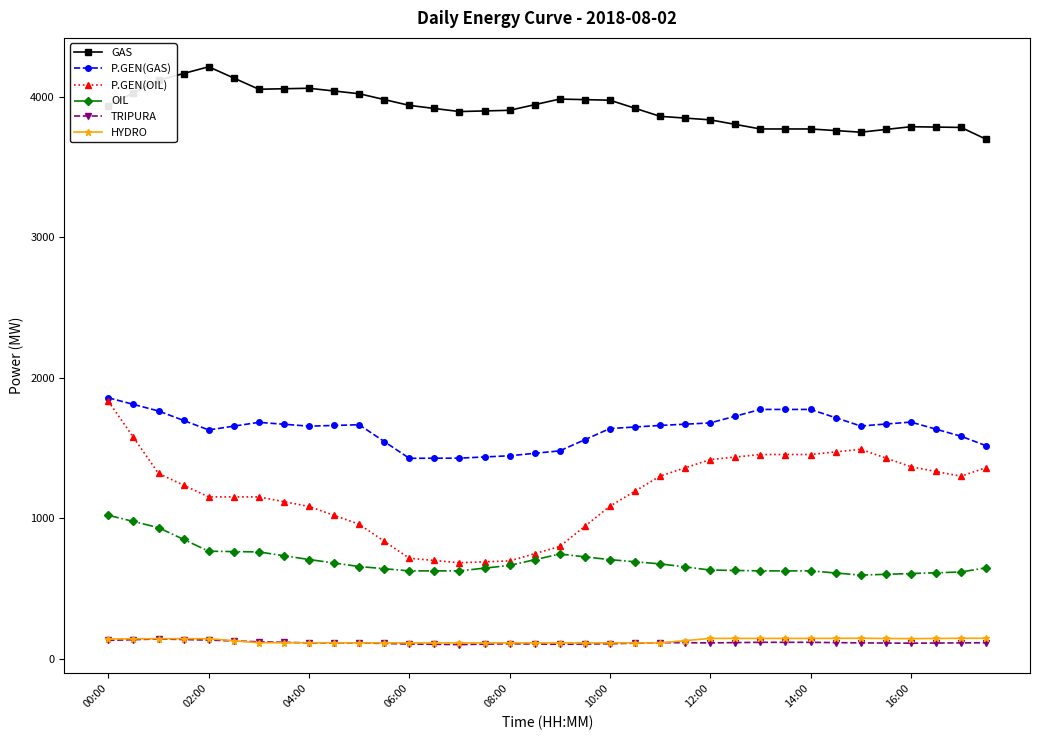

True or false: P.GEN(GAS) has more than 0 interior local peaks.

True